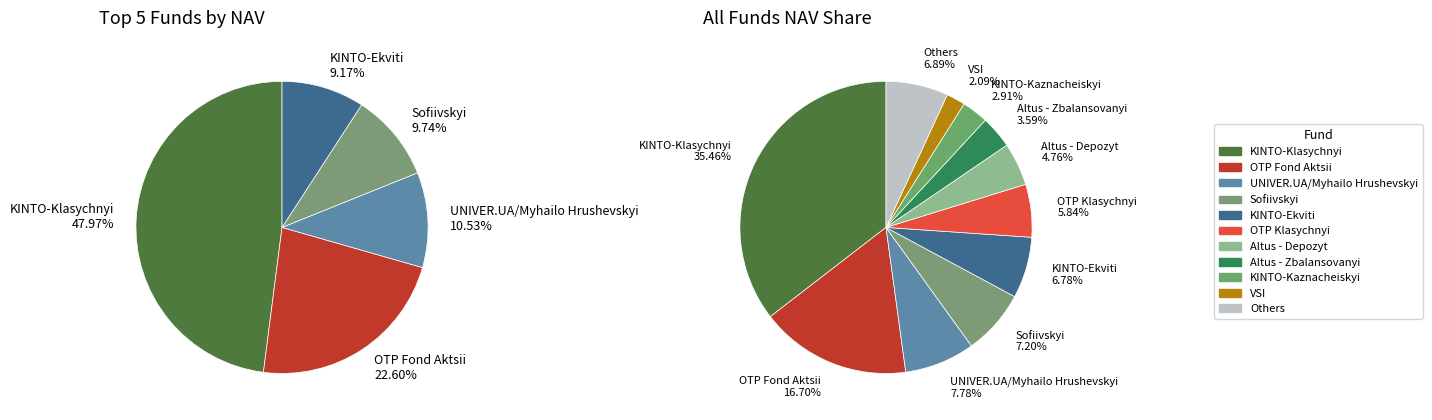

True or false: Altus - Depozyt accounts for 5% of the total.

True